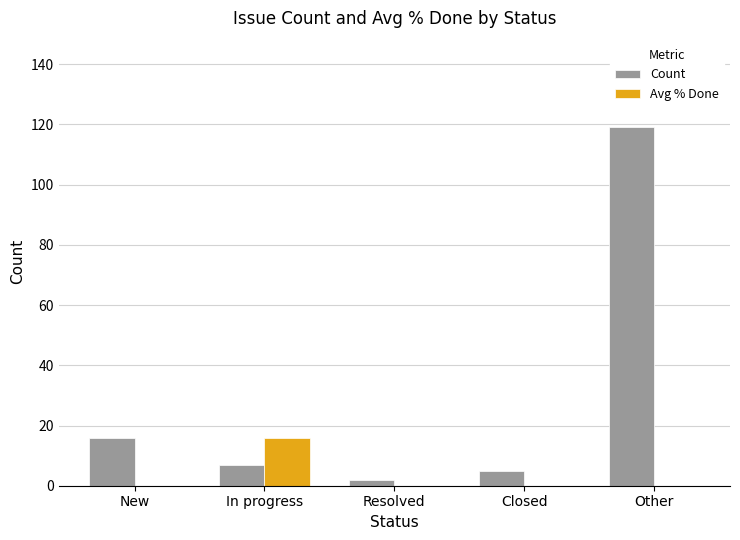

Reading left to right, transcribe all the data shown in this chart.

Count: 16	7	2	5	119
Avg % Done: 0	16	0	0	0